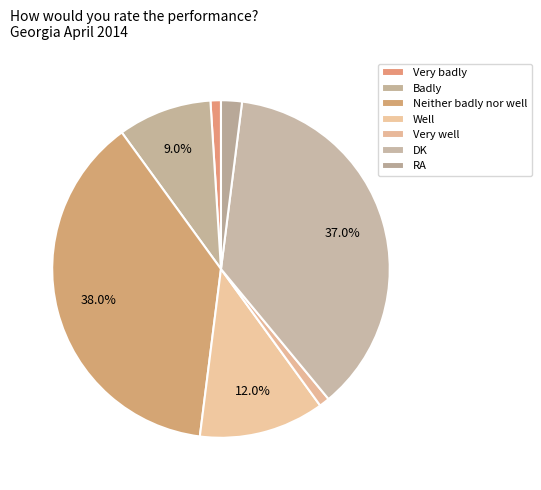

Is Neither badly nor well the majority of the pie?

No